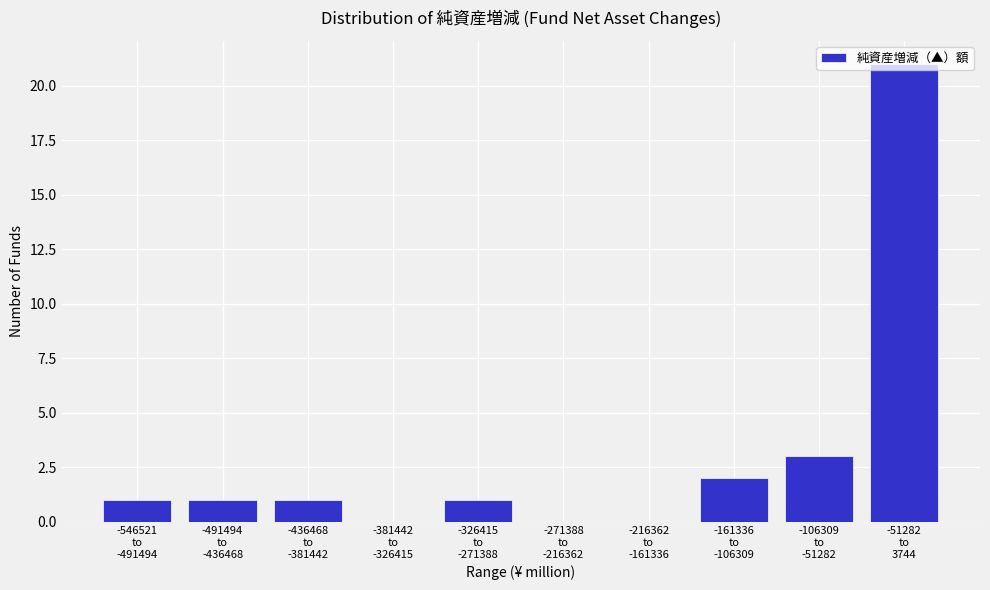

What is the sum of all values?

30